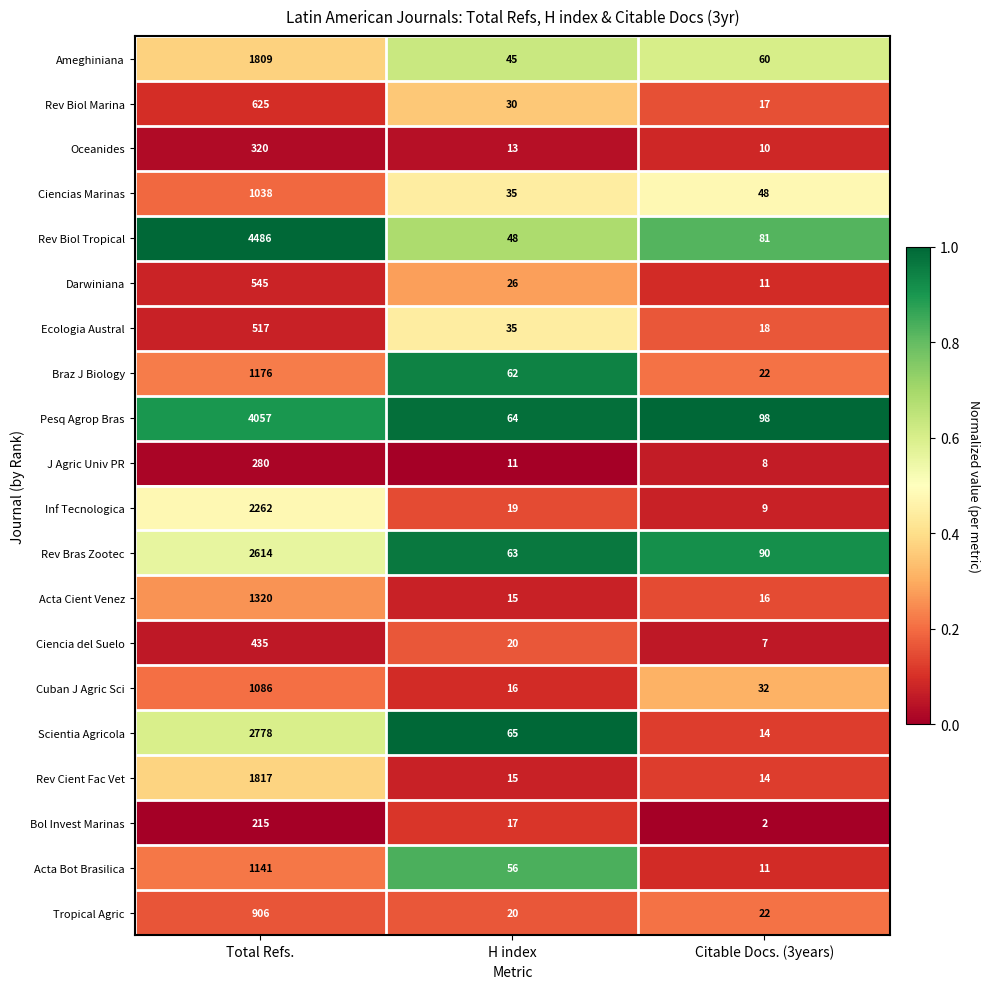

Which category has the highest value across all series?

Total Refs.